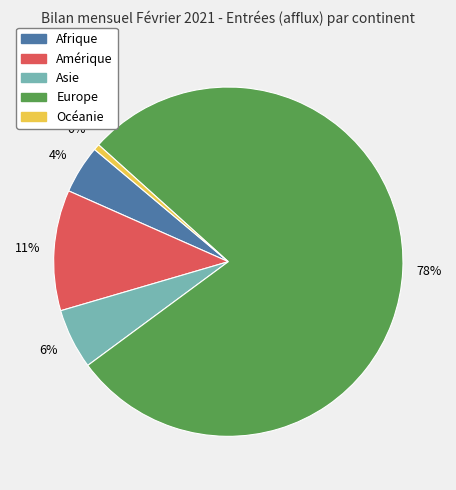

Is there any slice that represents more than half of the pie?

Yes